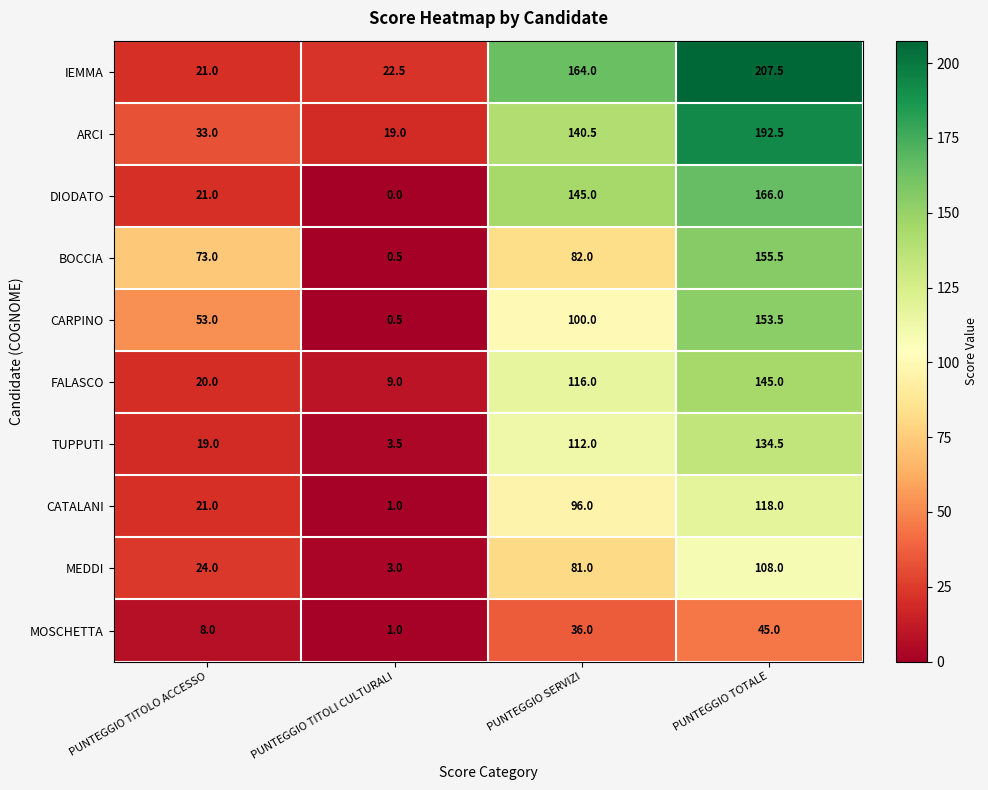

At which category is the sum across all series the highest?

PUNTEGGIO TOTALE